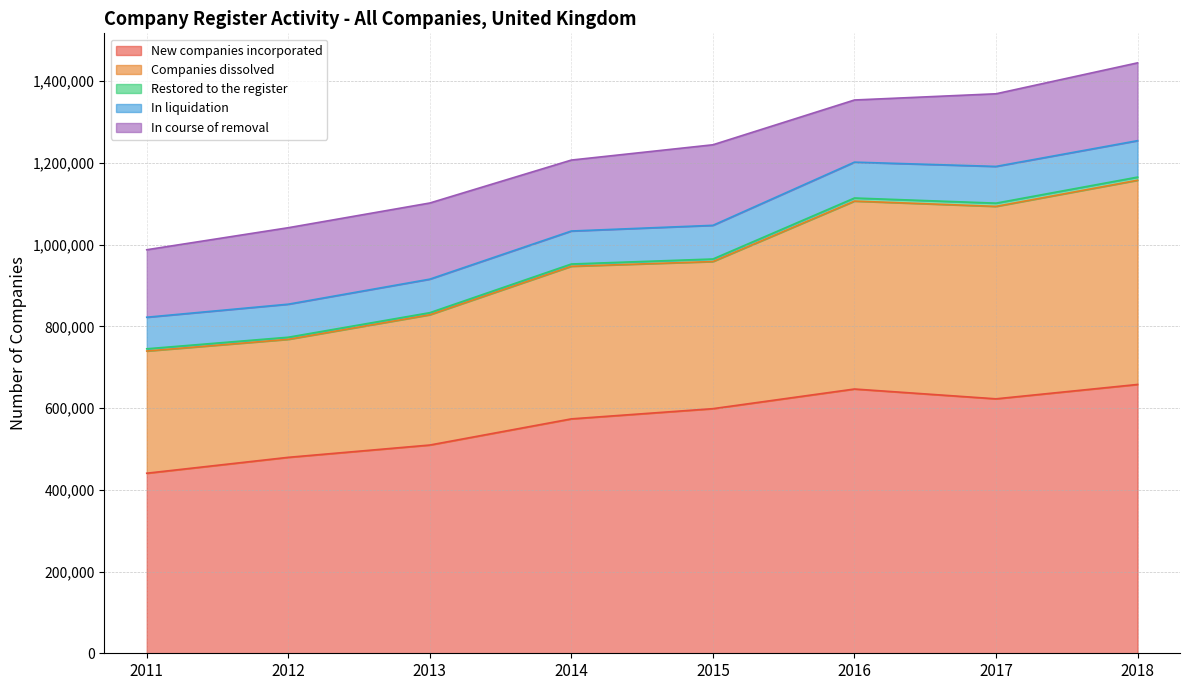

Does the chart display data point markers on the line(s)?

No